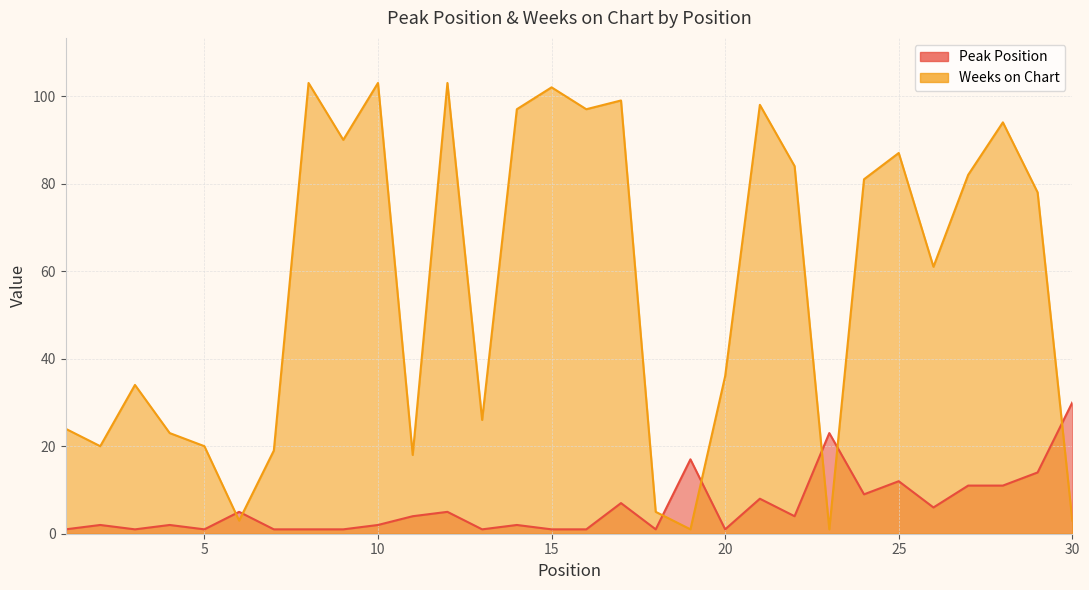

What is the value of the Peak Position point at the 19th from the left?

17